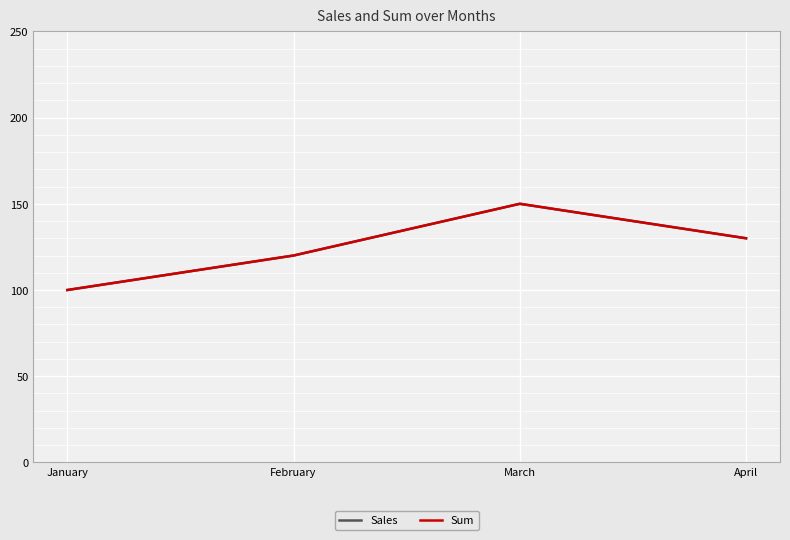

Does the chart have visible grid lines?

Yes